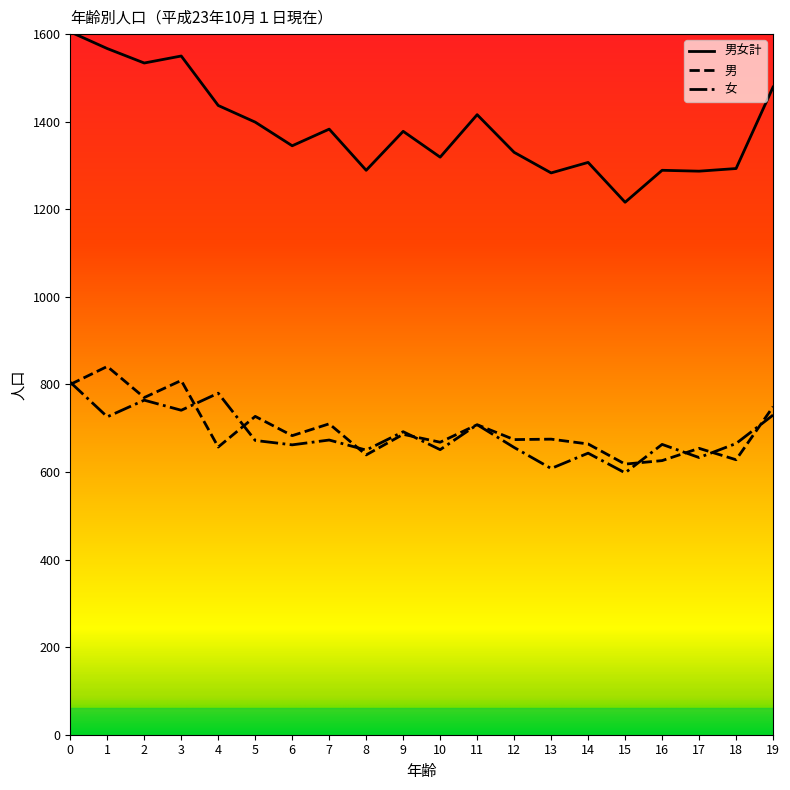

The 男女計 series shows 850 at 5. True or false?

False